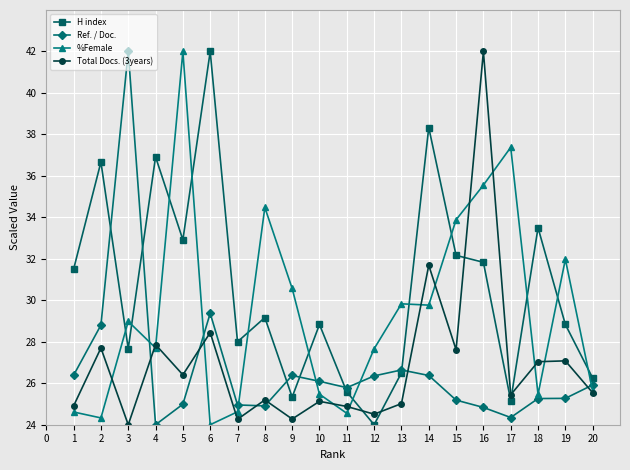

What is the spread (max minus min) of values at 10?

3.7